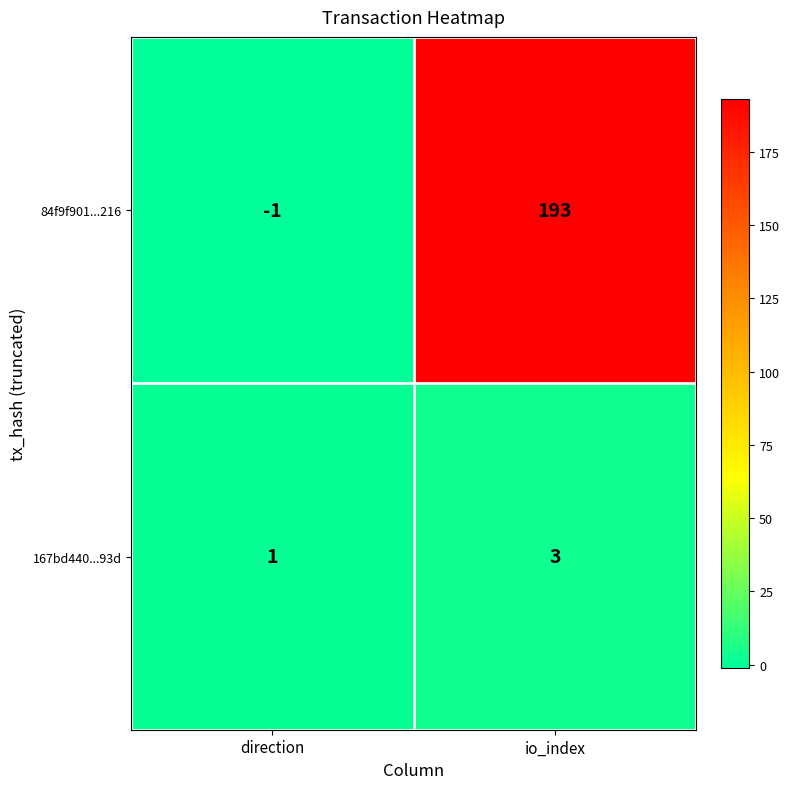

Is the value of 167bd440...93d at direction greater than the value of 84f9f901...216 at io_index?

No